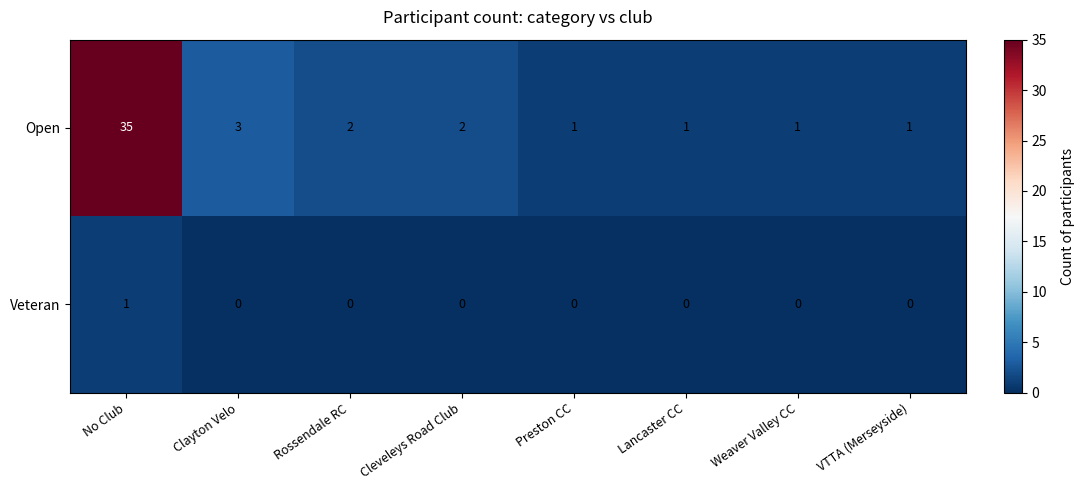

Which series has the largest total across all categories?

Open